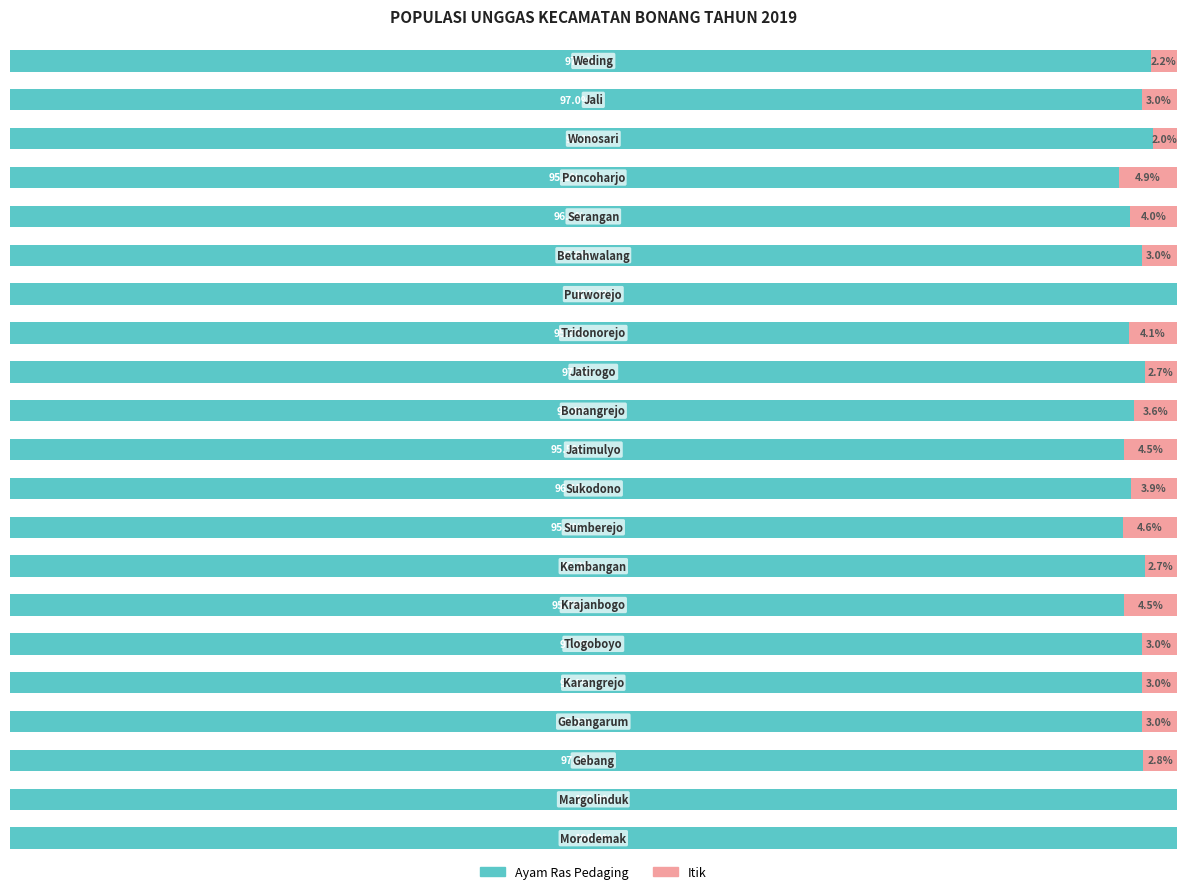

What are all the series names shown in the legend?

Ayam Ras Pedaging, Itik